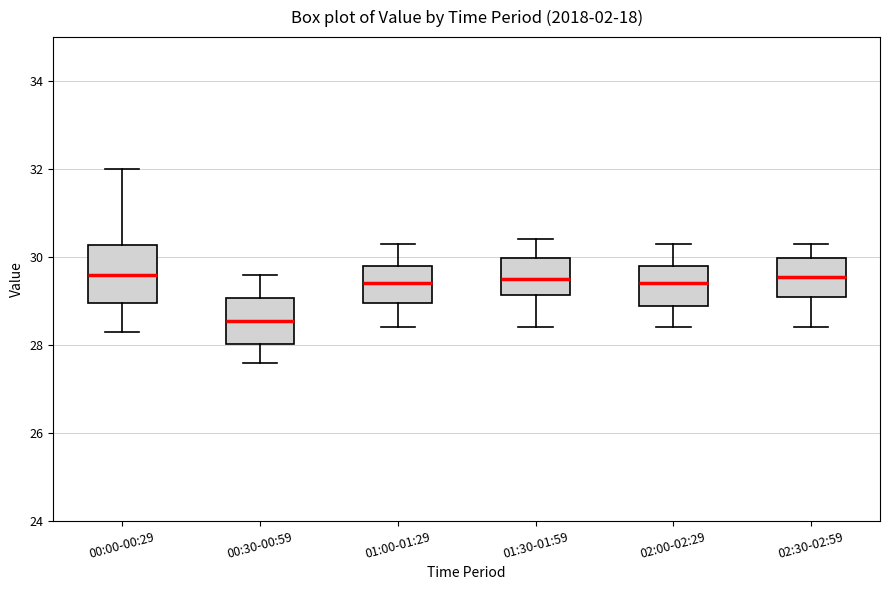

Reading left to right, transcribe this box plot: for each box, give where its median line is, the range the box spans, and where its two whiskers end, as read against the y-axis. The values are not printed on the chart, so give them approximately, as read against the axis.

00:00-00:29: median 29.6, box 29.0 to 30.2, whiskers 28.4 to 32.0
00:30-00:59: median 28.6, box 28.0 to 29.0, whiskers 27.6 to 29.6
01:00-01:29: median 29.4, box 29.0 to 29.8, whiskers 28.4 to 30.4
01:30-01:59: median 29.6, box 29.2 to 30.0, whiskers 28.4 to 30.4
02:00-02:29: median 29.4, box 28.8 to 29.8, whiskers 28.4 to 30.4
02:30-02:59: median 29.6, box 29.2 to 30.0, whiskers 28.4 to 30.4